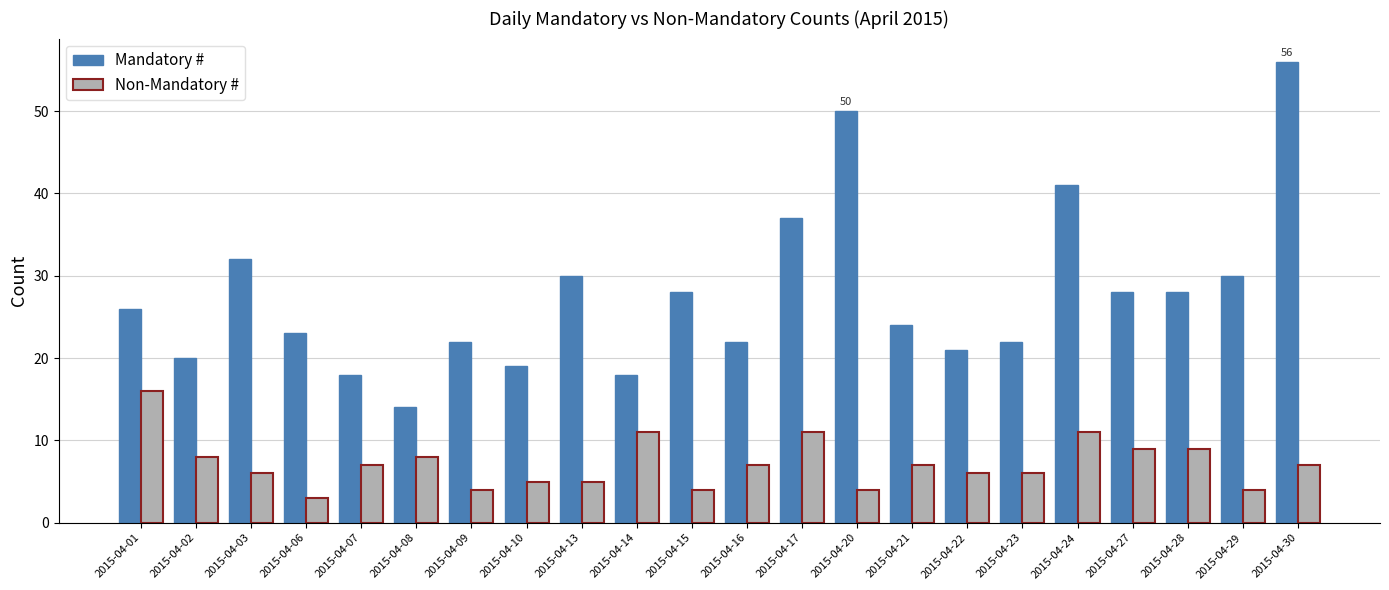

The Mandatory # series shows 26 at 2015-04-01. True or false?

True